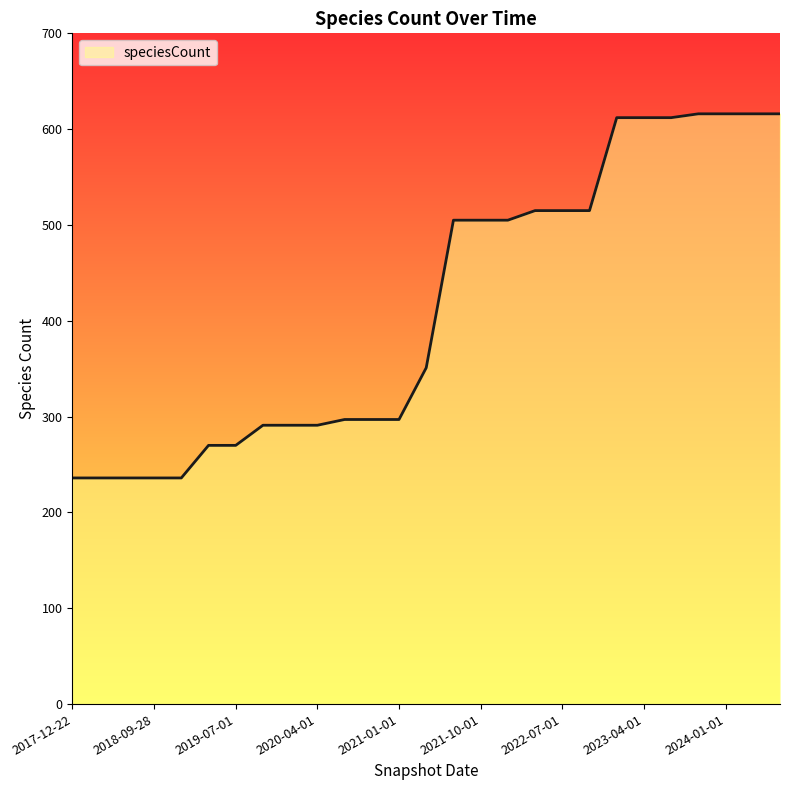

What is the greatest value displayed?

616